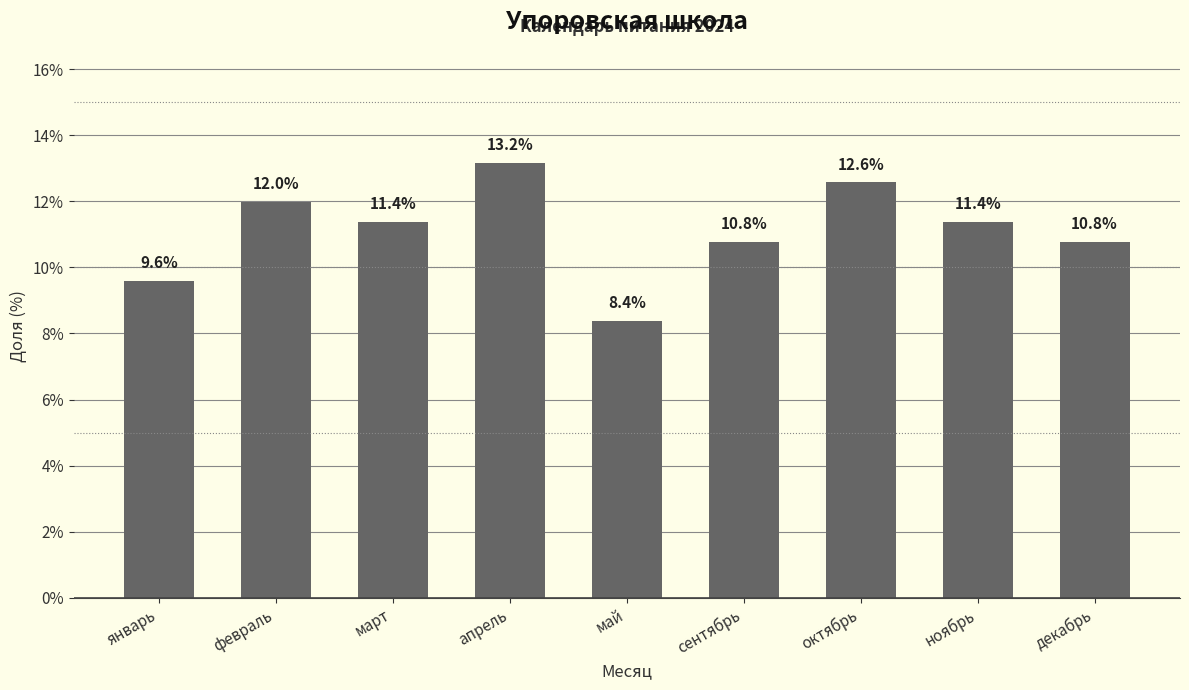

Reading left to right, extract all data points from this chart.

9.6	12.0	11.4	13.2	8.4	10.8	12.6	11.4	10.8